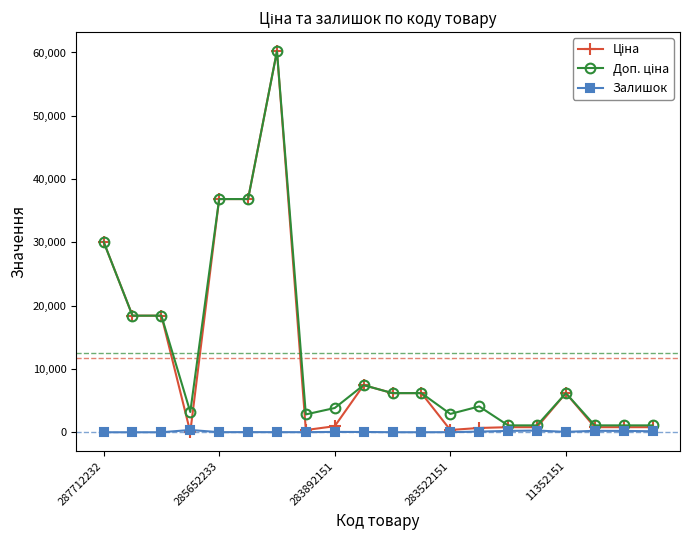

What is the greatest value displayed?

60205.6